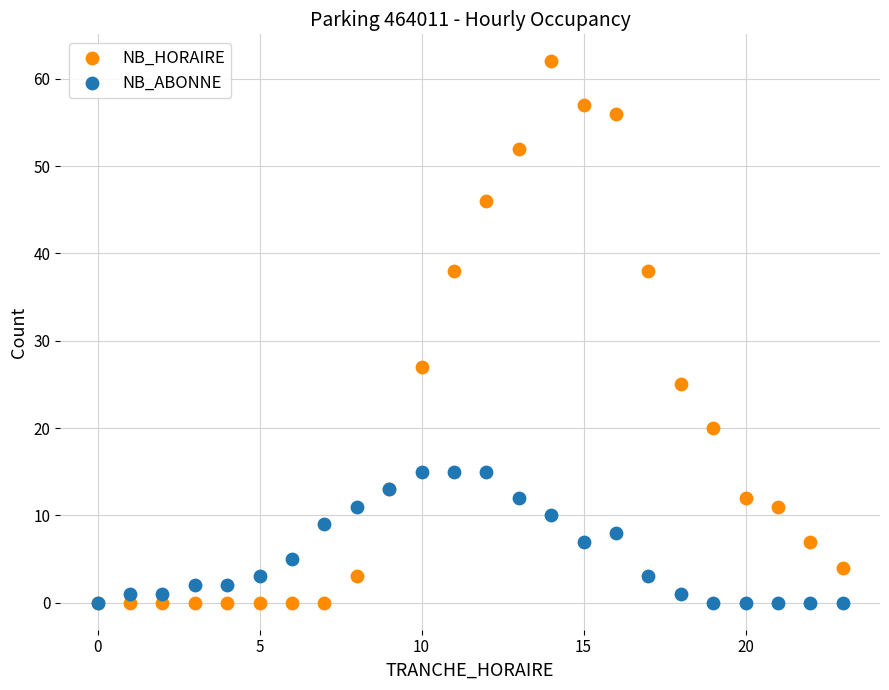

What are all the series names shown in the legend?

NB_HORAIRE, NB_ABONNE